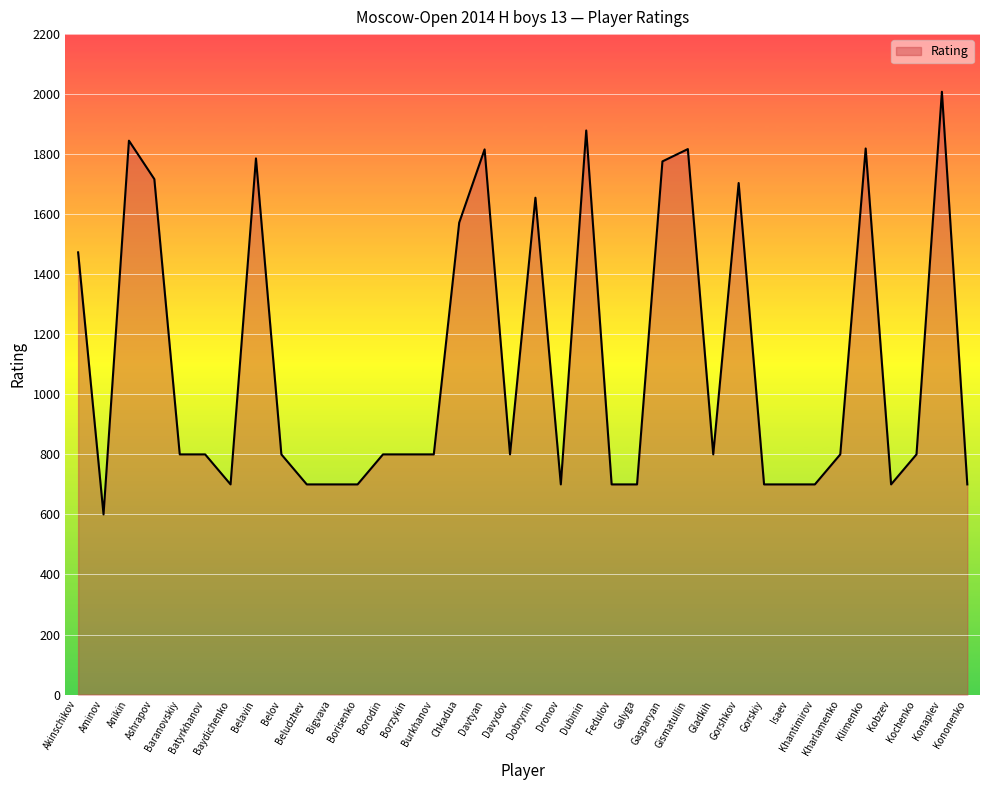

What is the average value?

1107